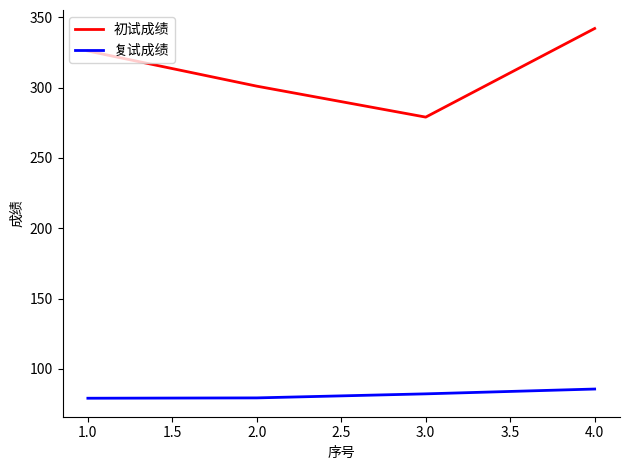

At which category is the sum across all series the highest?

4.0